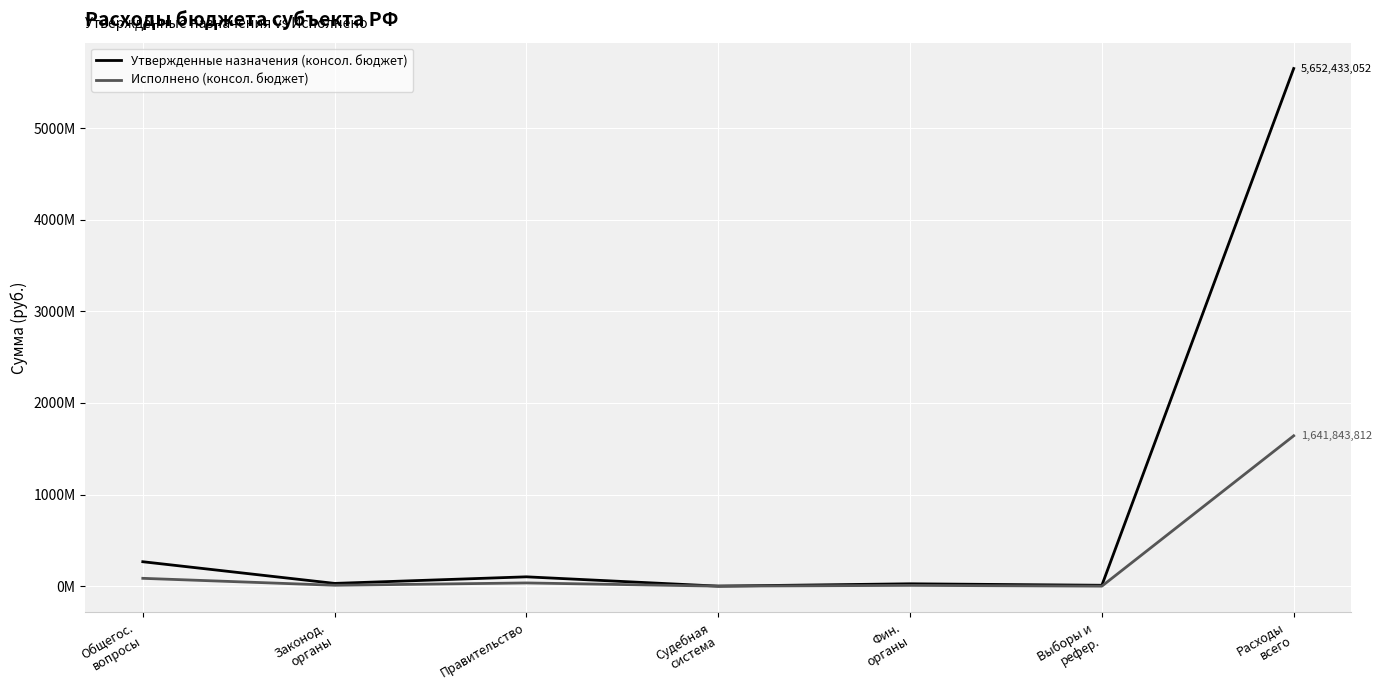

Where does the Утвержденные назначения (консол. бюджет) series first go above 29874000?

Общегос.
вопросы